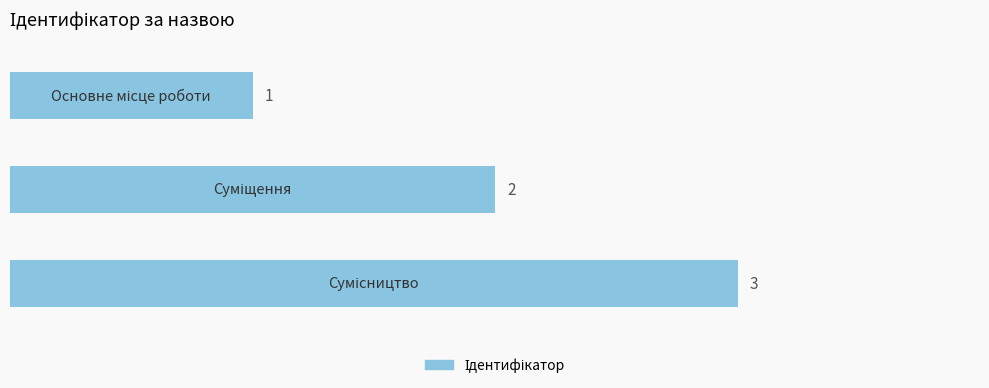

How many values are between 1 and 3?

3